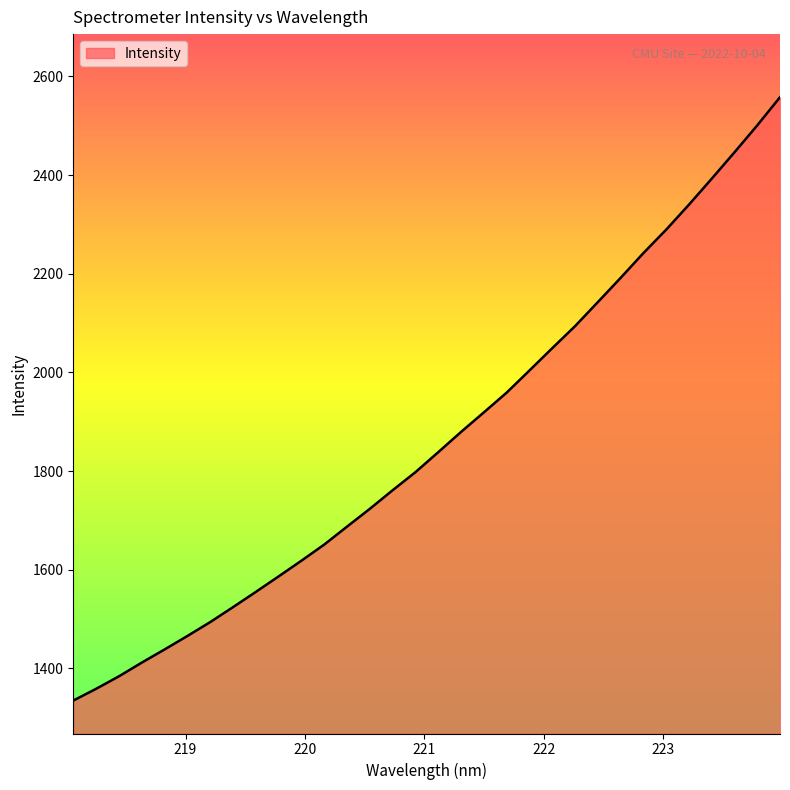

What is the smallest value displayed?

1335.0